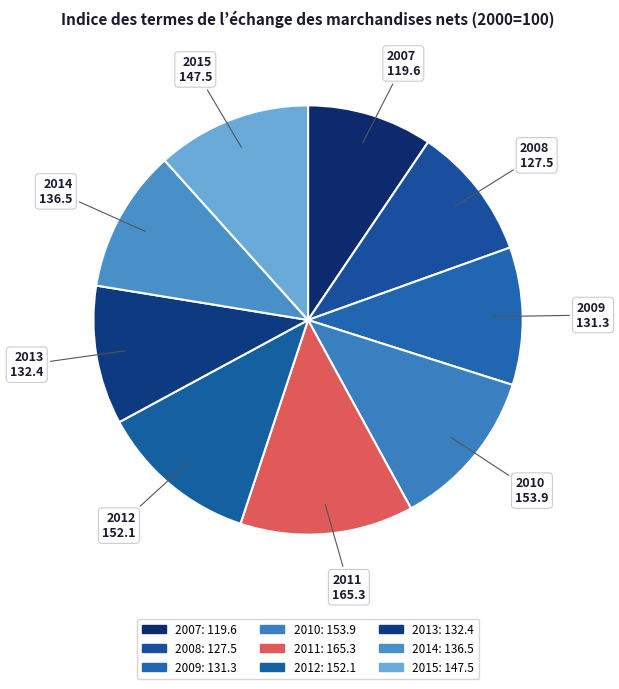

Count the number of slices in the pie.

9